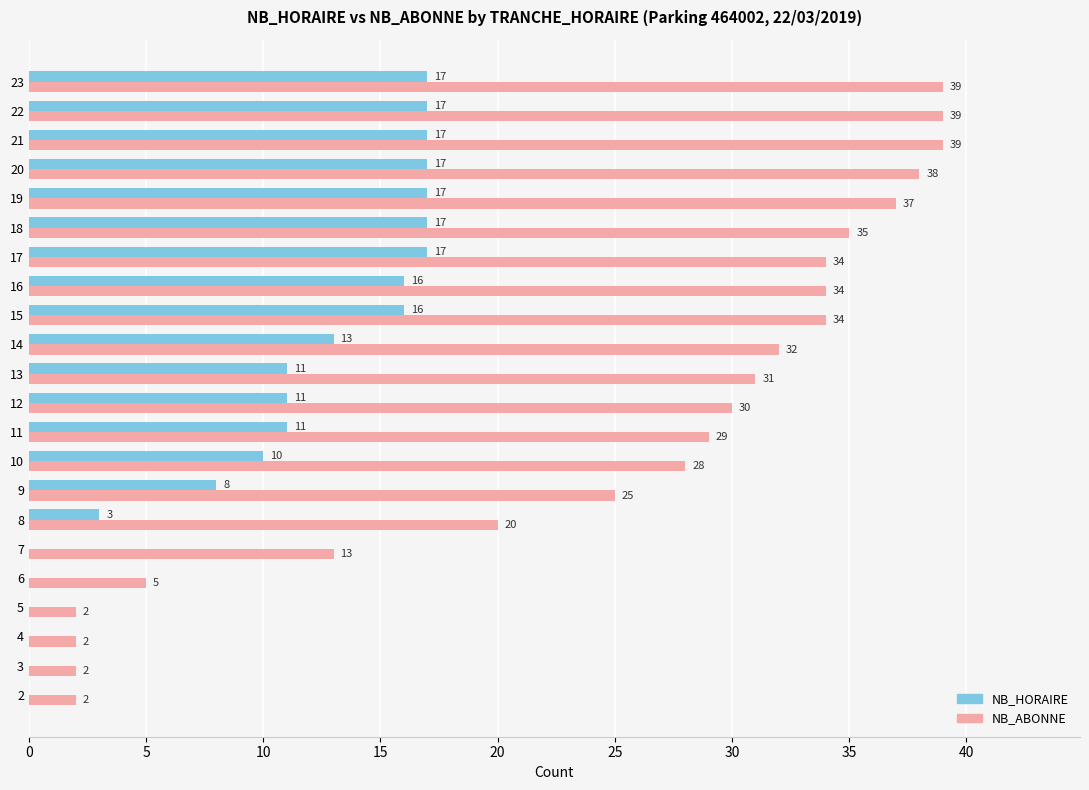

Is it true that NB_HORAIRE equals 9 at 4?

False